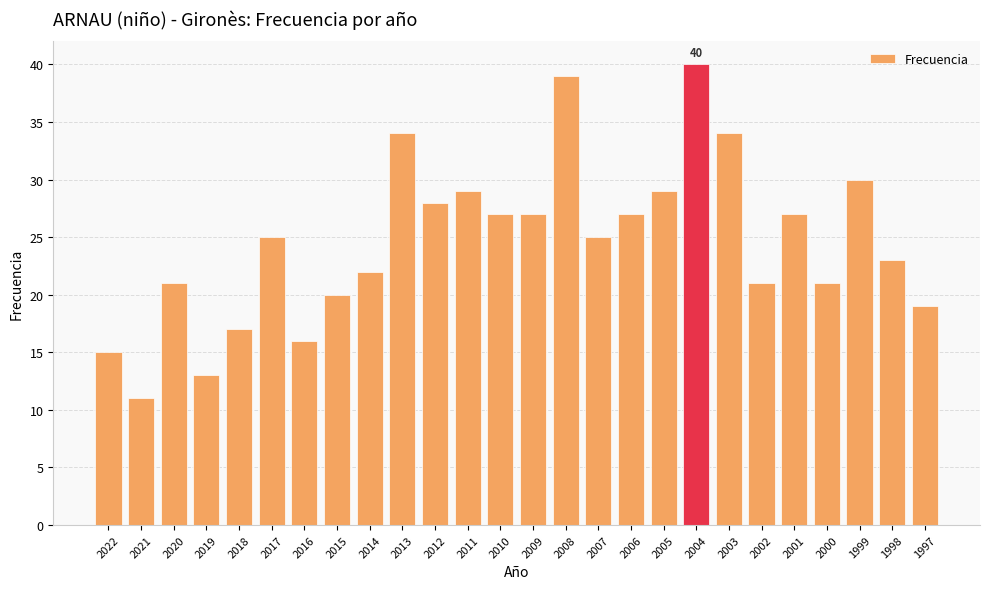

What is the sum of the values at 2001 and 2019?

40